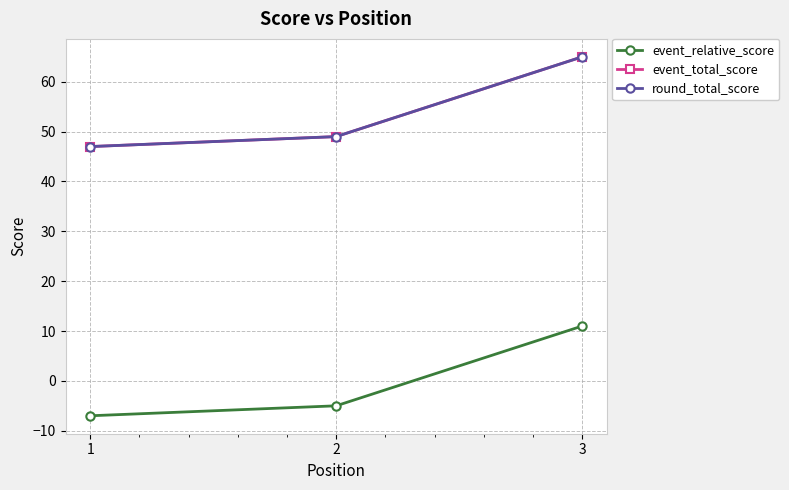

Is this an area chart (filled region under the line)?

No